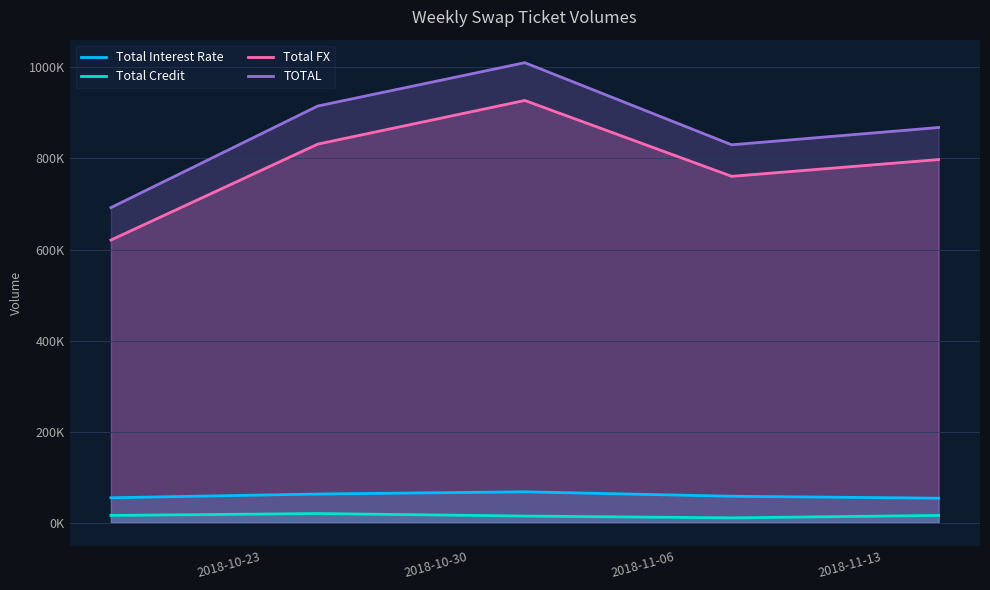

Which series has the largest total across all categories?

TOTAL